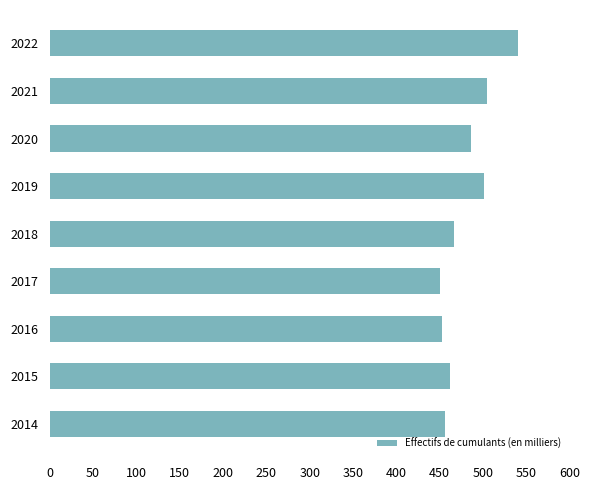

At which category does the chart reach its peak across all series?

2022